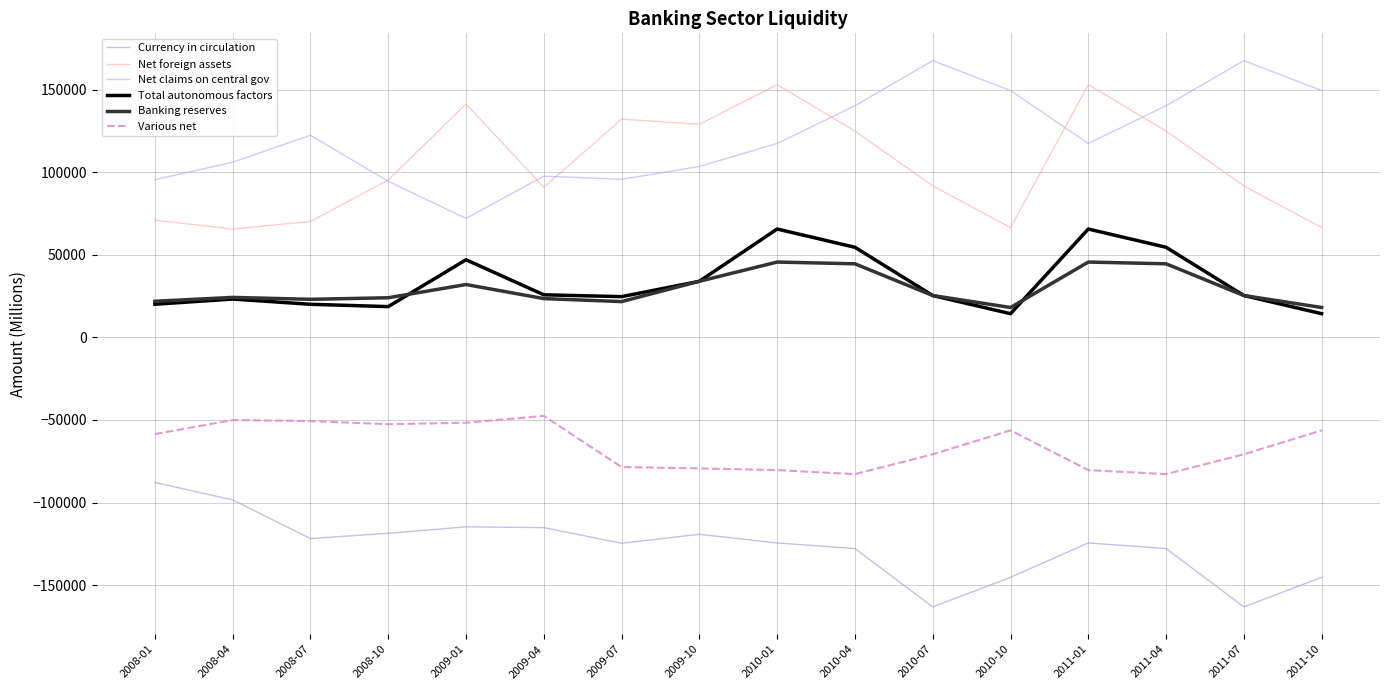

True or false: Net claims on central gov and Currency in circulation cross at least once.

False